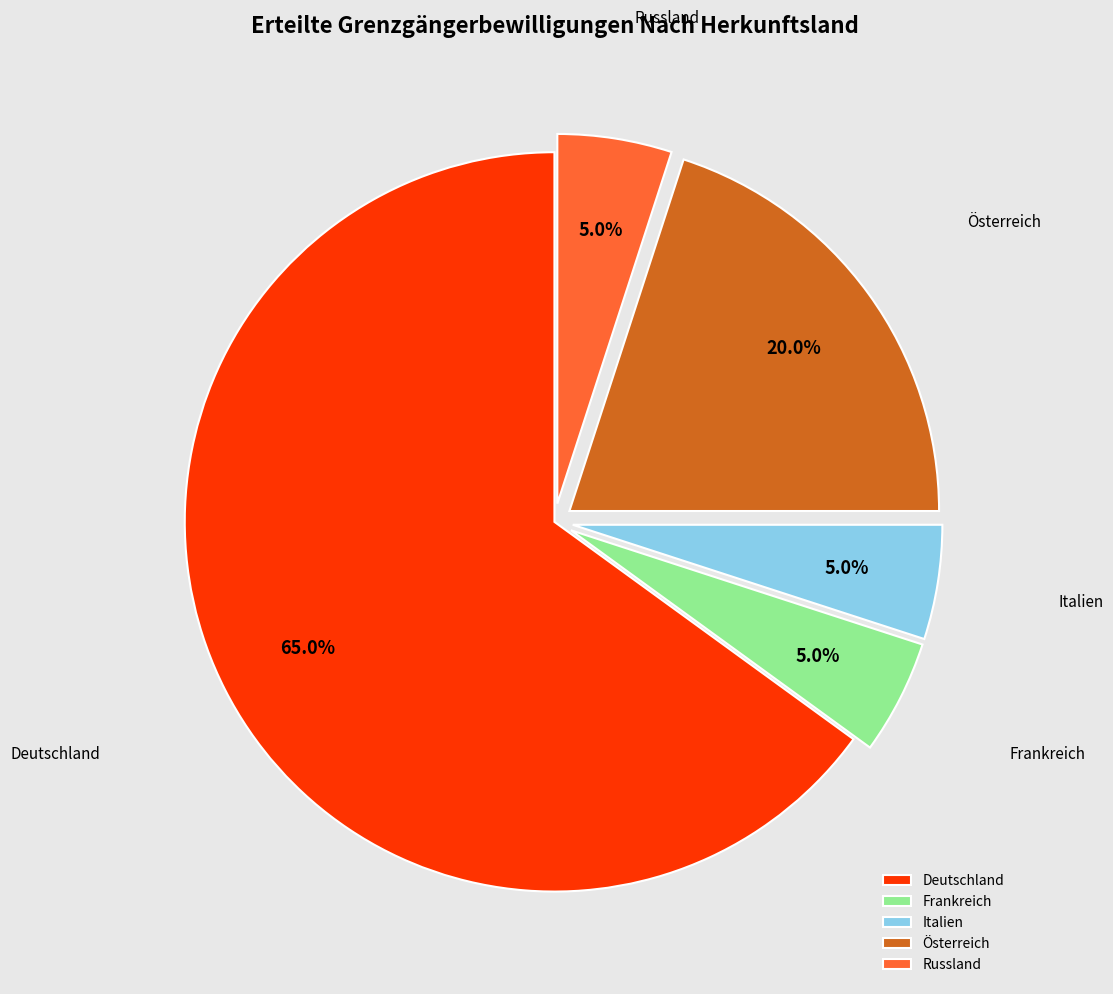

To the nearest percent, what percentage of the pie is Deutschland?

65%